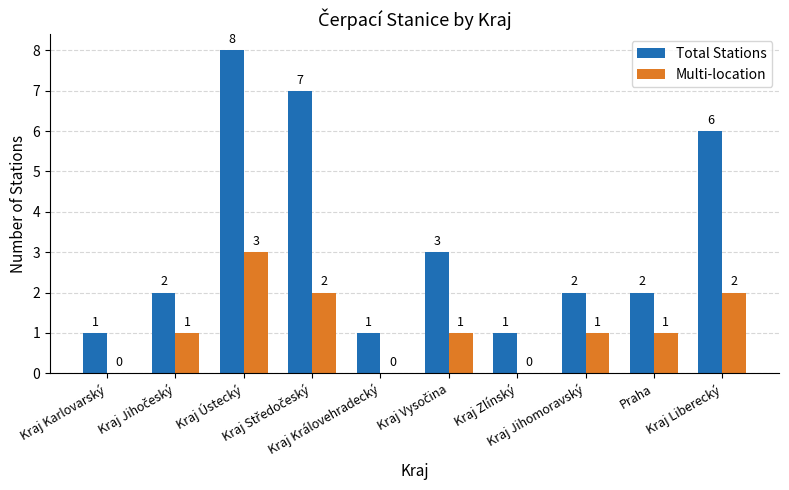

Which series has the largest total across all categories?

Total Stations